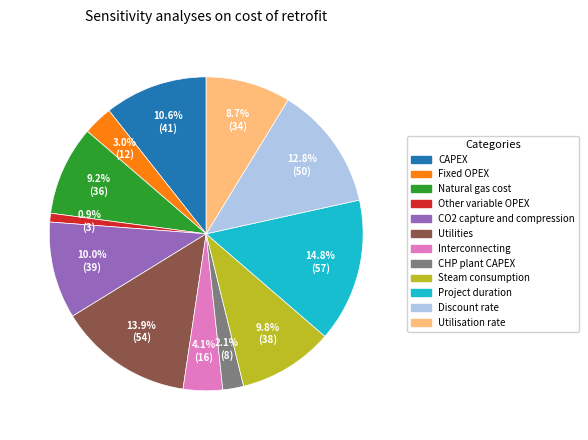

Combined, do Steam consumption and Project duration account for over 50%?

No